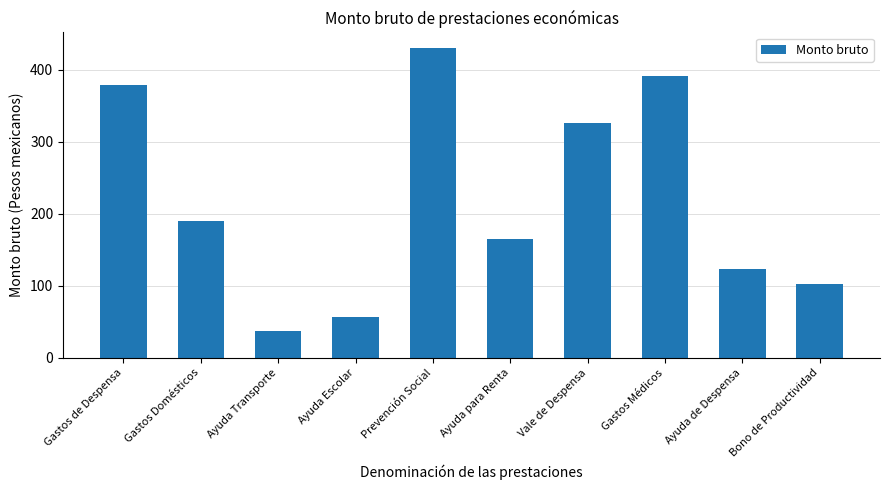

What is the difference between the maximum and minimum values?

392.5